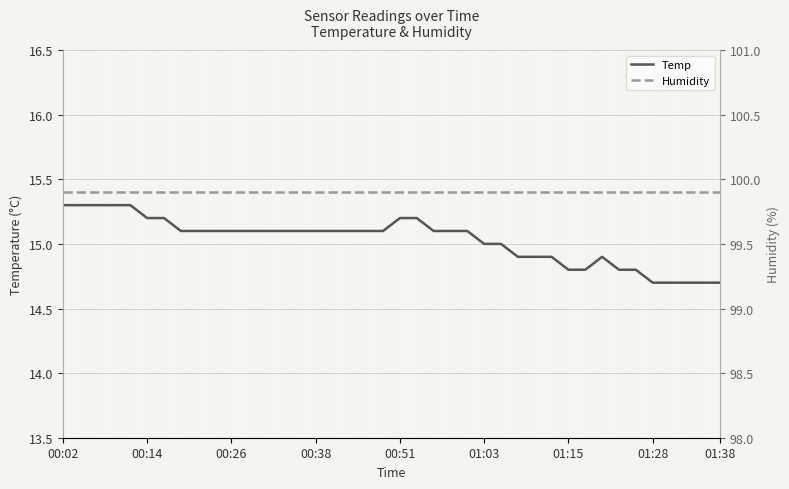

What is the highest value of the Temp series?

15.3